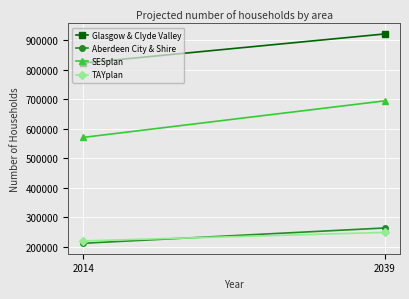

Which series has the largest total across all categories?

Glasgow & Clyde Valley